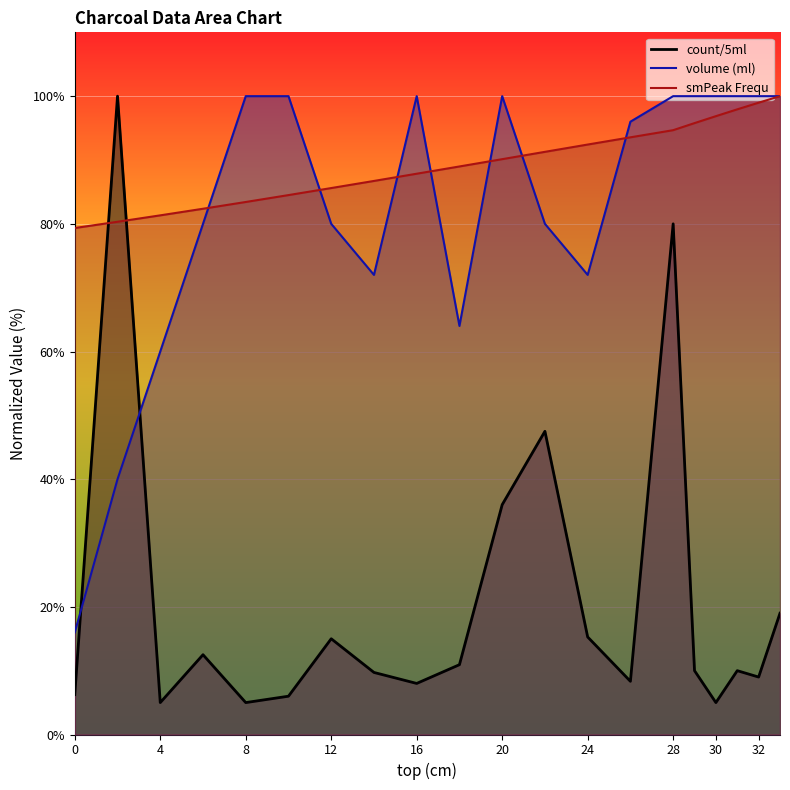

Reading right to left, what are all the values shown in this chart?

volume (ml): 100.0	100.0	100.0	100.0	100.0	100.0	96.0	72.0	80.0	100.0	64.0	100.0	72.0	80.0	100.0	100.0	80.0	60.0	40.0	16.0
smPeak Frequ (peaks 1ka-1): 100.0	99.0	97.9	96.9	95.8	94.7	93.6	92.4	91.3	90.1	89.0	87.9	86.7	85.6	84.5	83.4	82.4	81.3	80.3	79.3
count/5ml: 19.0	9.0	10.0	5.0	10.0	80.0	8.3	15.3	47.5	36.0	10.9	8.0	9.7	15.0	6.0	5.0	12.5	5.0	100.0	6.2